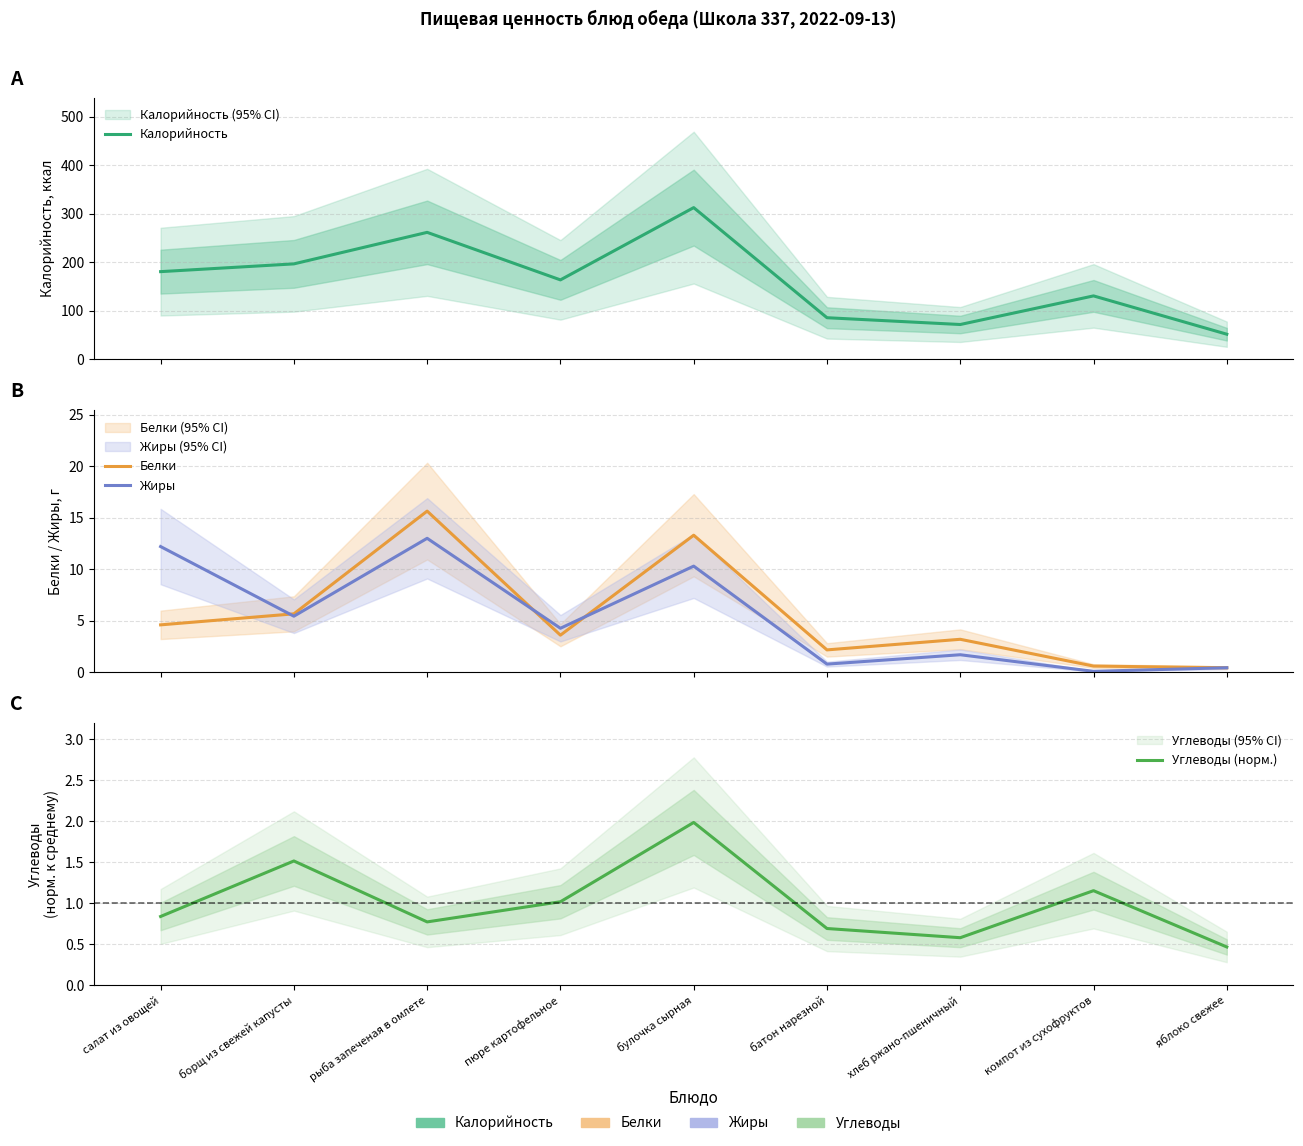

In Белки, how many points are higher than both neighbors (excluding endpoints)?

3